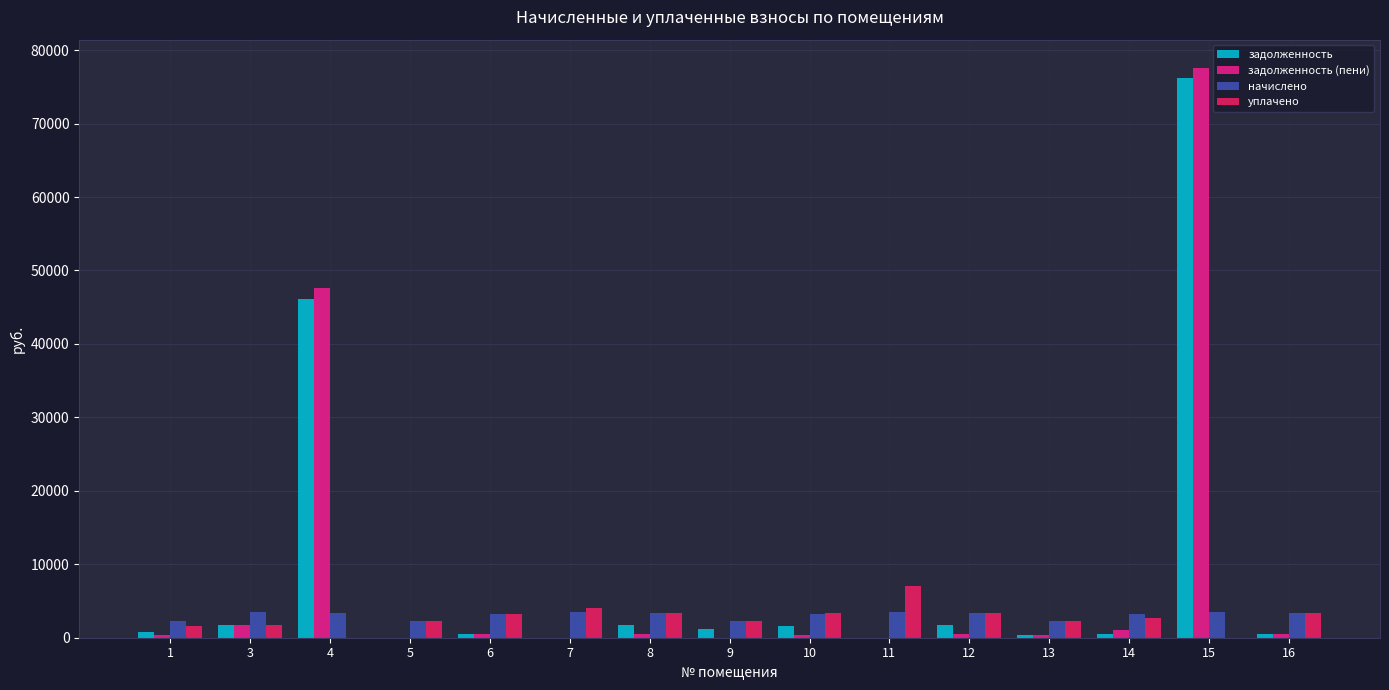

The value of задолженность at 7 is 0.0. True or false?

True